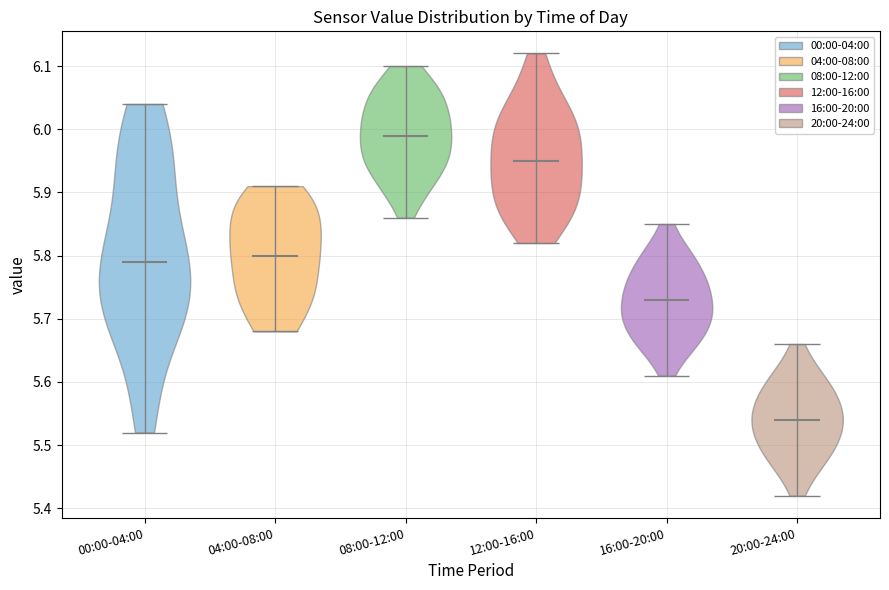

Which violin has the lowest median line?

20:00-24:00